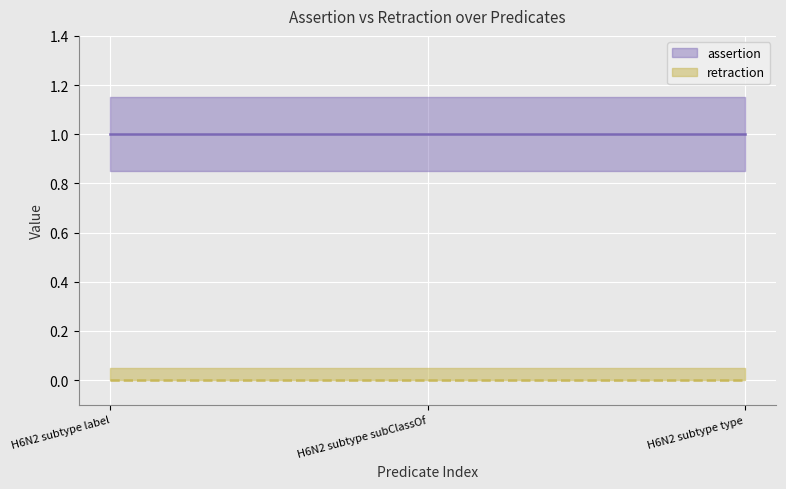

Reading left to right, what are all the values shown in this chart?

assertion: H6N2 subtype label=1	H6N2 subtype subClassOf=1	H6N2 subtype type=1
retraction: H6N2 subtype label=0	H6N2 subtype subClassOf=0	H6N2 subtype type=0